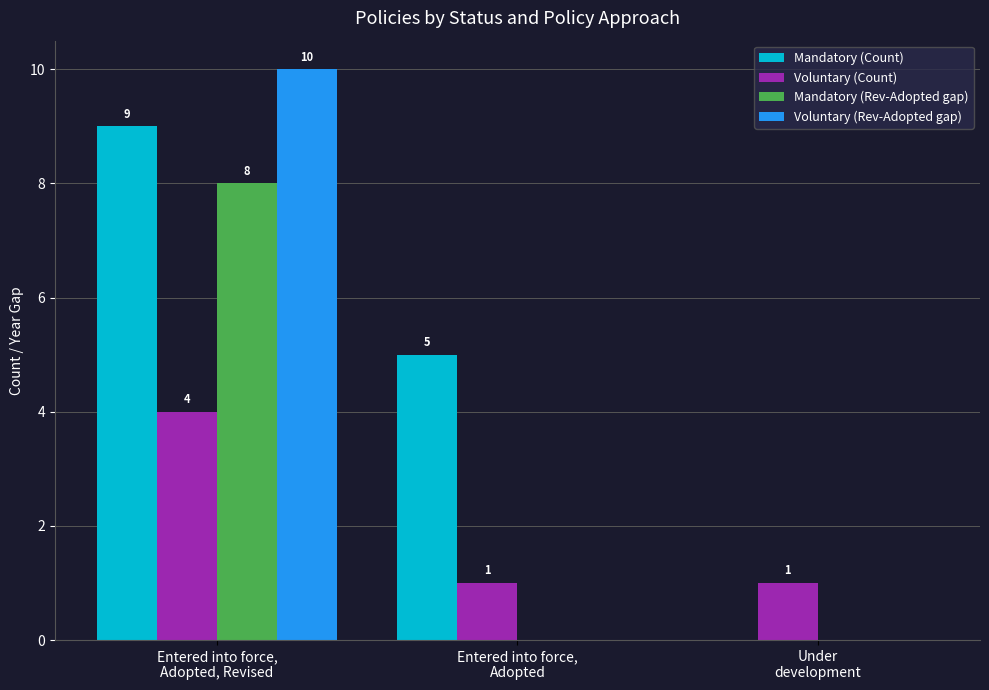

What is the highest value of the Voluntary (Rev-Adopted gap) series?

10